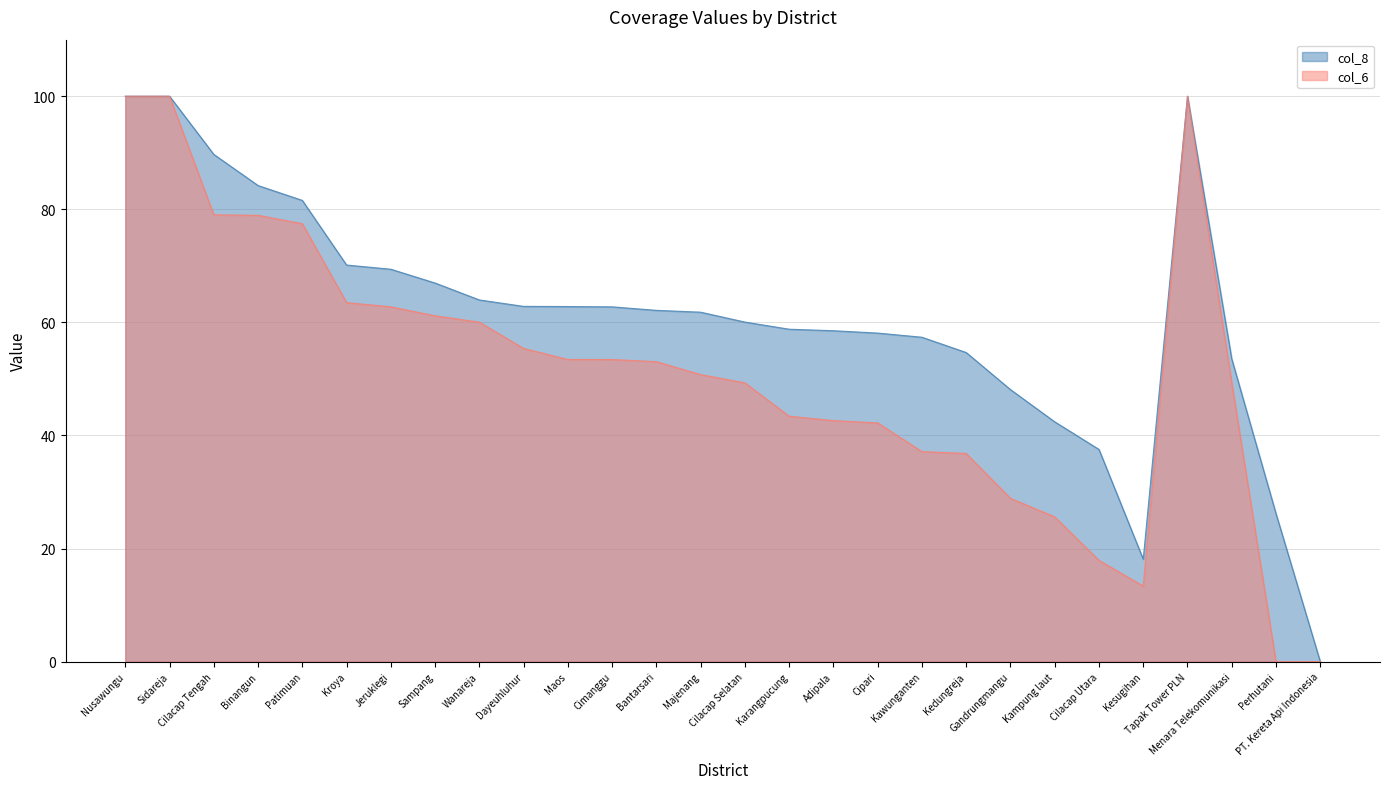

List the series in order of their peak value, highest first.

col_8, col_6